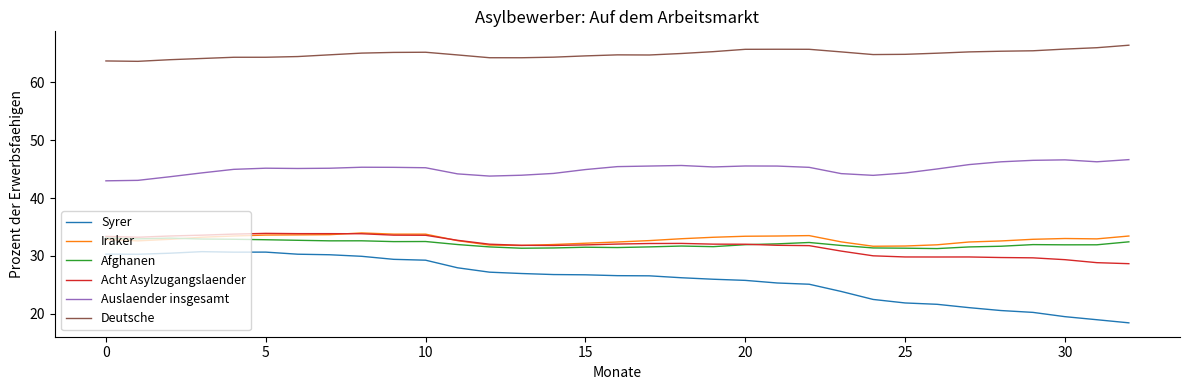

What are all the series names shown in the legend?

Syrer, Iraker, Afghanen, Acht Asylzugangslaender, Auslaender insgesamt, Deutsche